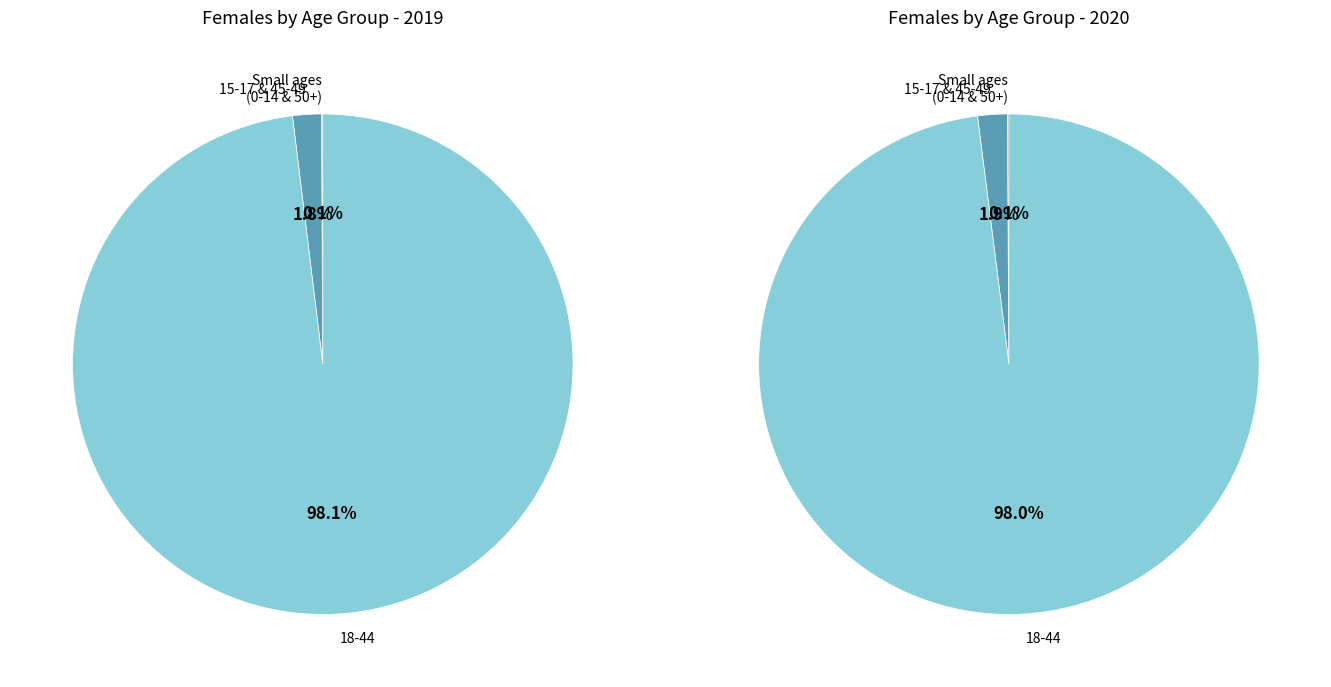

Between 15-17 and 50+, which is larger?

15-17